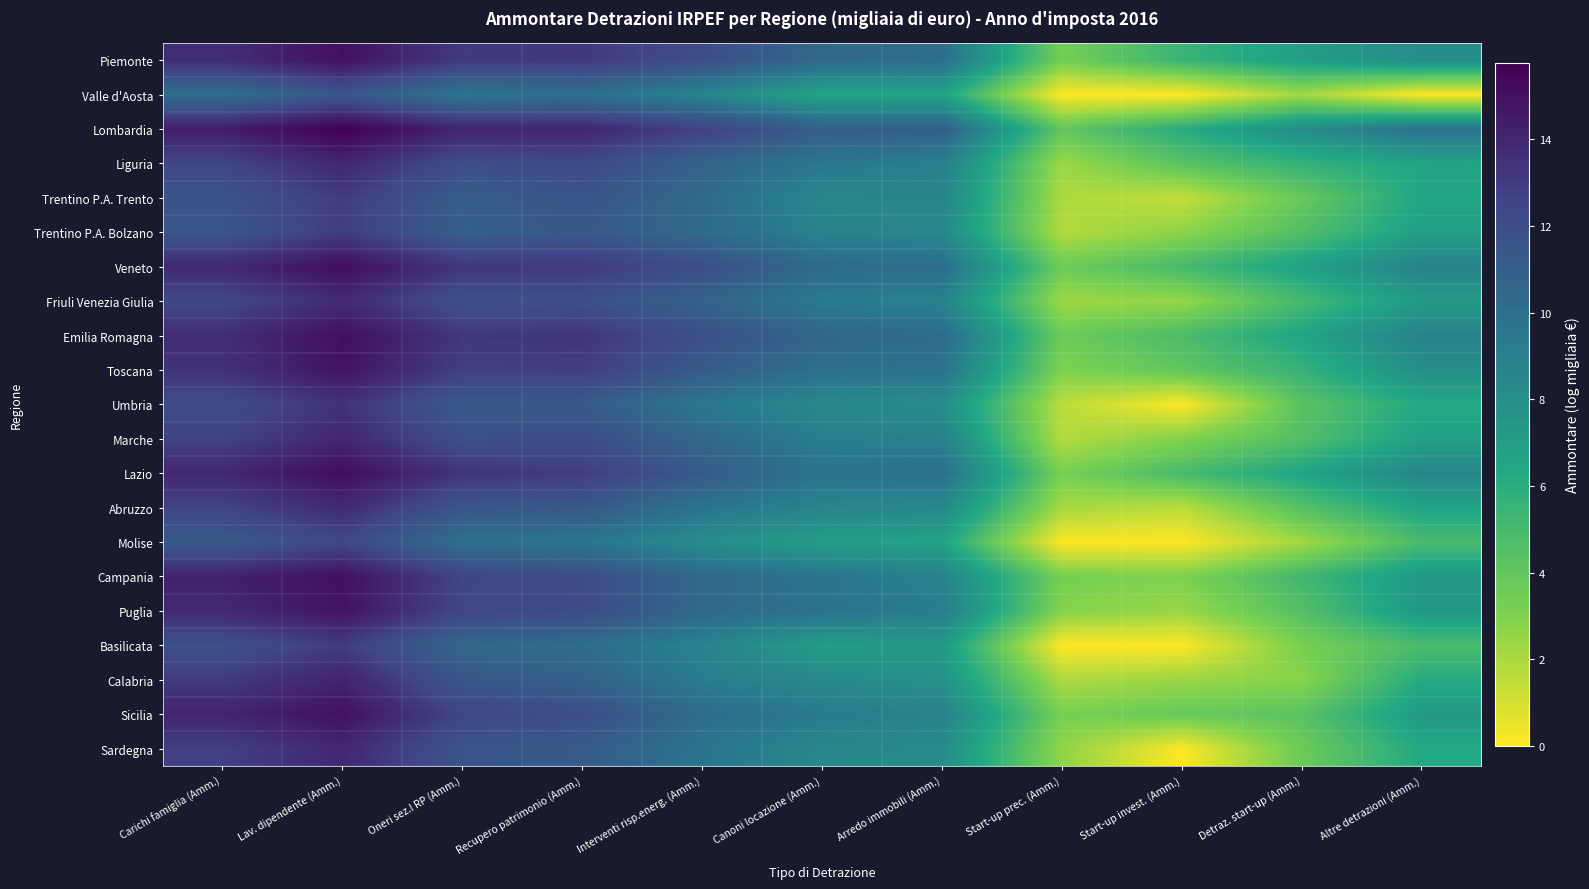

Rank the series by their maximum value, from highest to lowest.

Lombardia, Lazio, Veneto, Campania, Emilia Romagna, Piemonte, Sicilia, Toscana, Puglia, Calabria, Marche, Liguria, Sardegna, Abruzzo, Friuli Venezia Giulia, Umbria, Trentino P.A. Trento, Basilicata, Trentino P.A. Bolzano, Molise, Valle d'Aosta